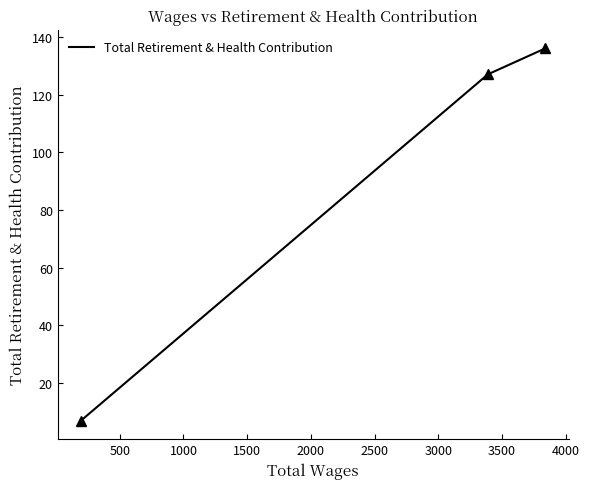

What is the difference between the maximum and minimum values?

129